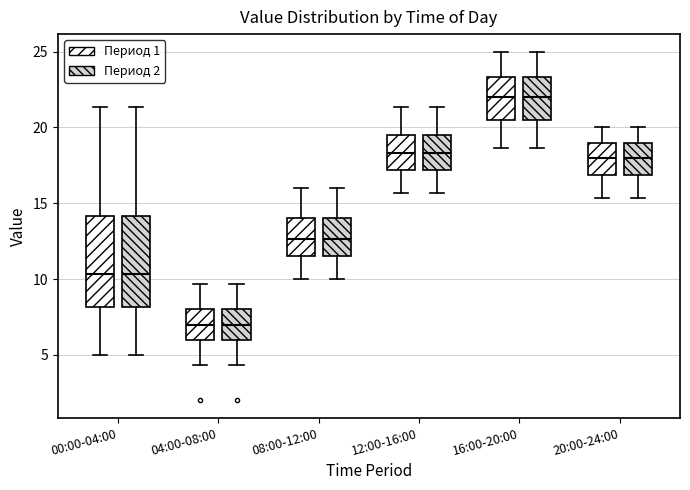

Where is the lower edge of the box for 20:00-24:00 (Период 2) on the y-axis? The values are not printed on the chart, so give them approximately, as read against the axis.

17.0